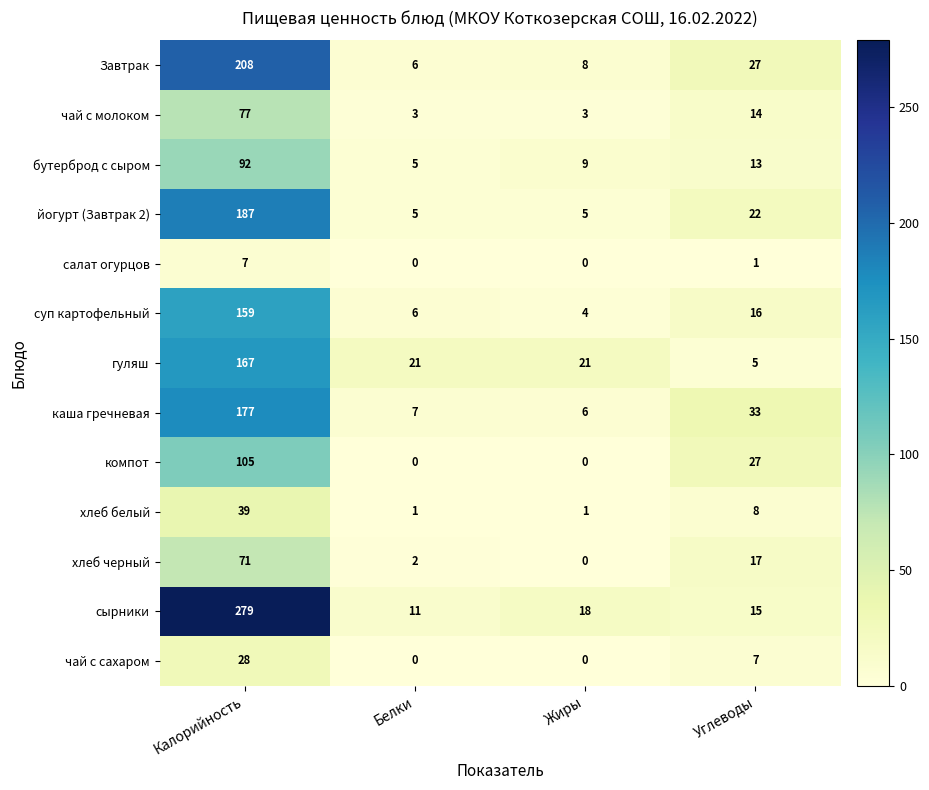

At how many categories does at least one series exceed 160?

1